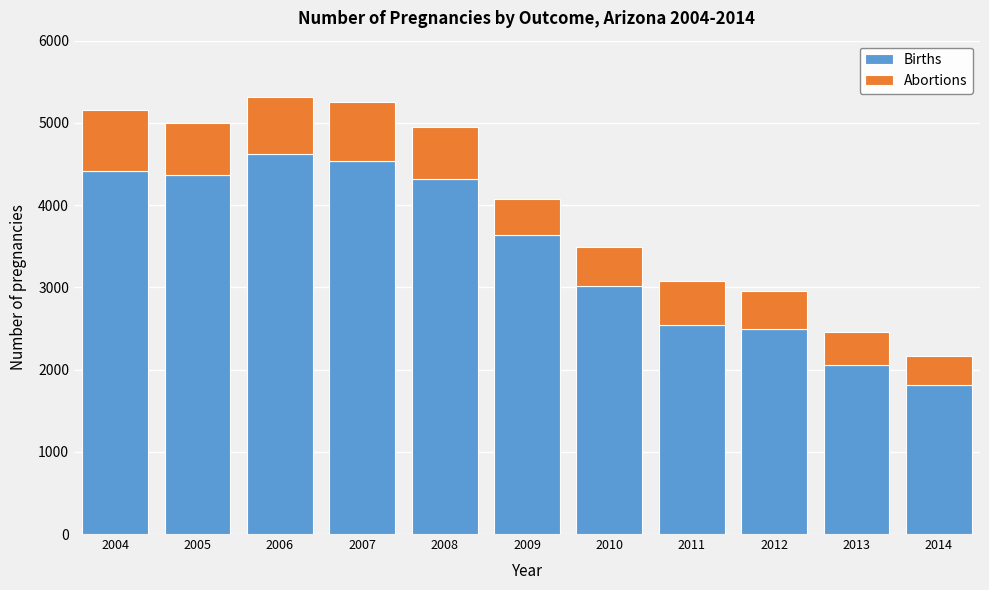

Reading left to right, what are the values for Births?

4415	4364	4620	4541	4312	3633	3015	2548	2497	2056	1816